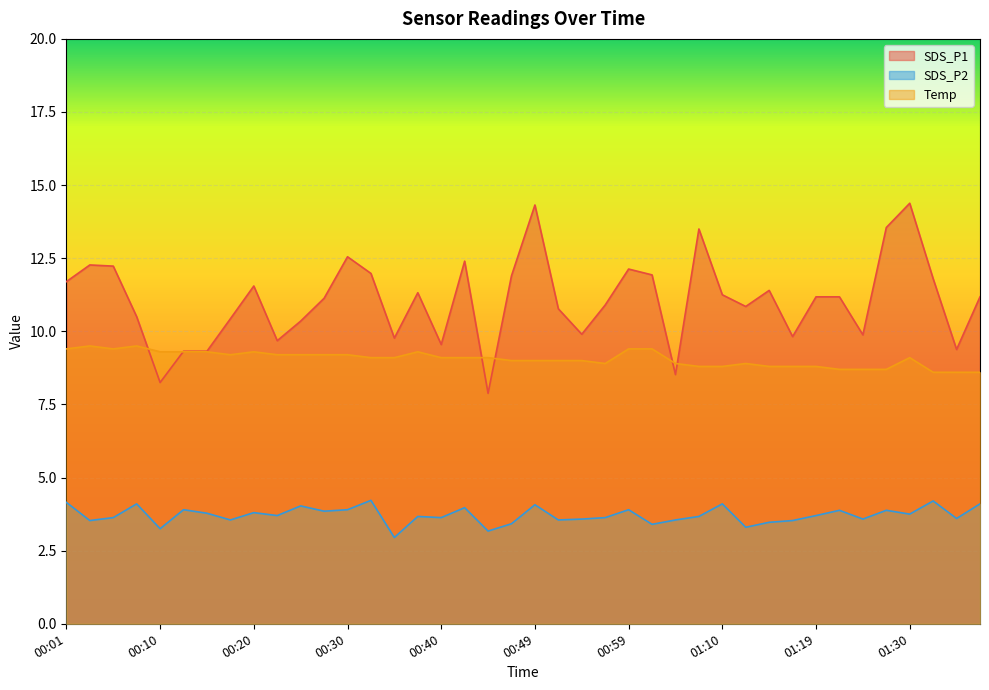

True or false: Temp has a value of 13.8 at 00:23.

False